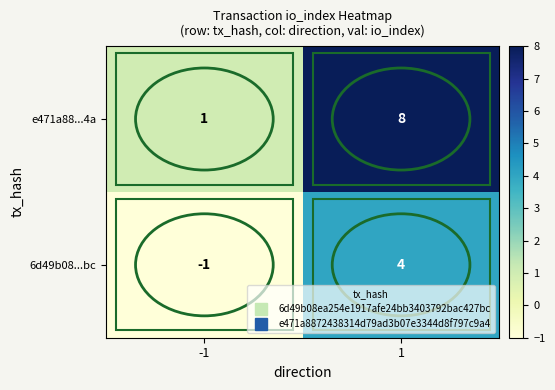

Between -1 and 1, which series saw the biggest shift?

e471a88...4a